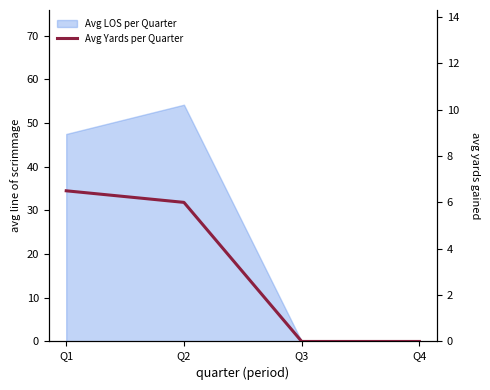

Is it true that the value at Q4 is 2.6?

False